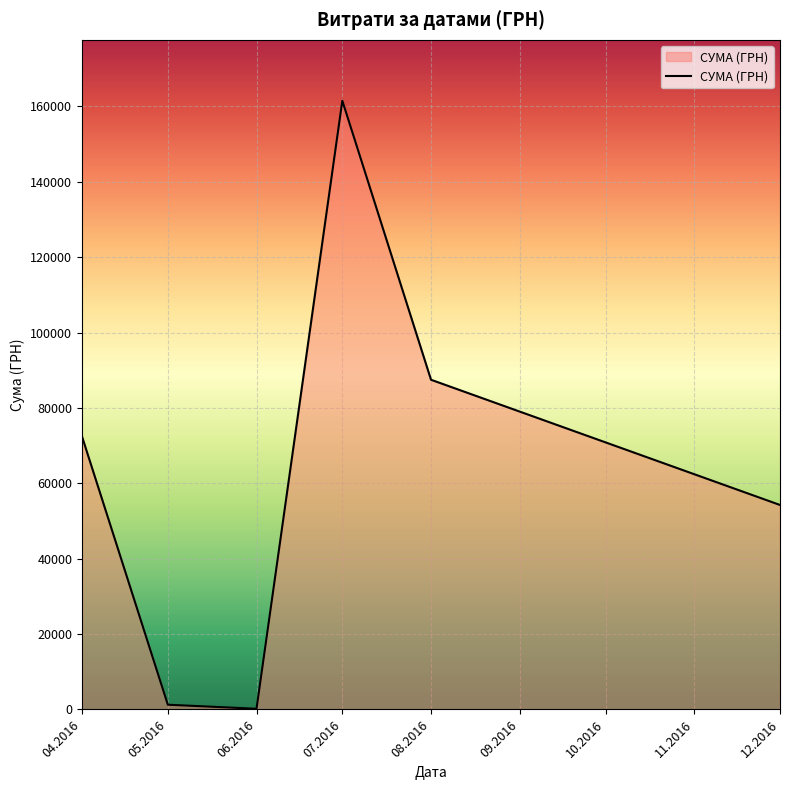

What is the difference between the maximum and second lowest values?

160260.8